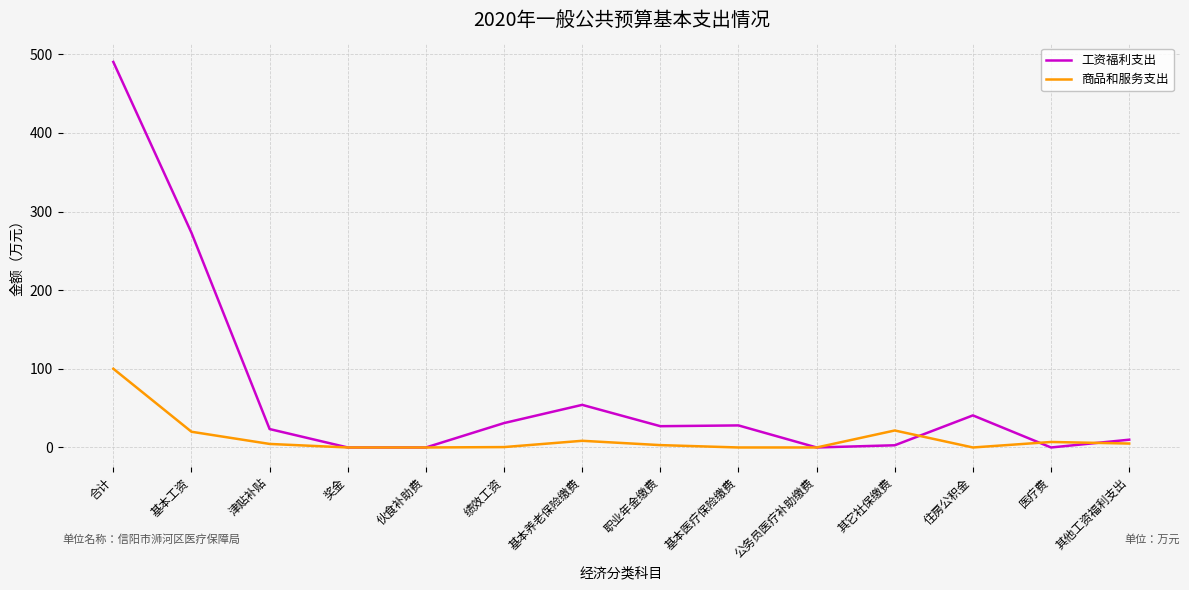

Where does the 商品和服务支出 series first go above 4?

合计